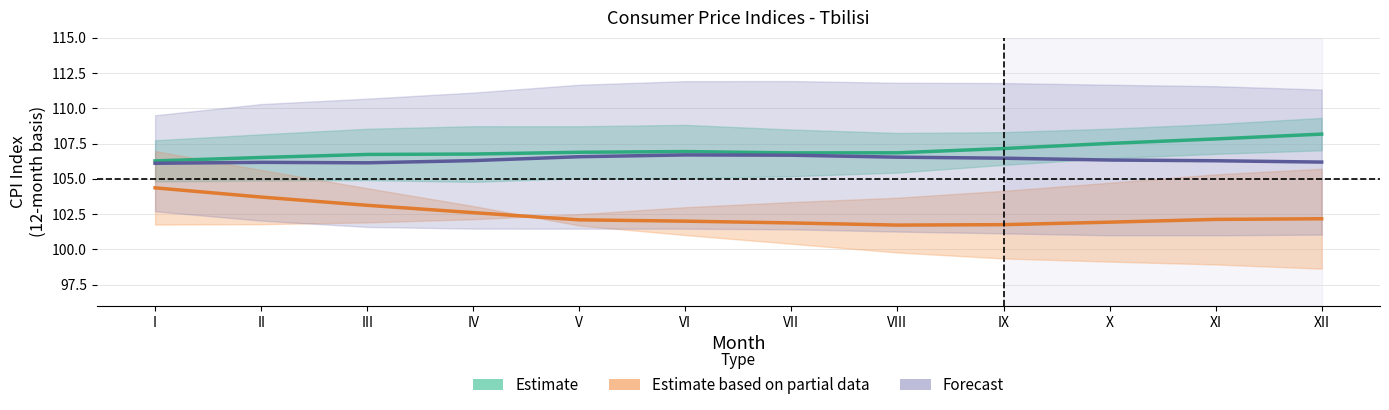

What is the difference between the second highest and minimum values in the Estimate based on partial data series?

2.0